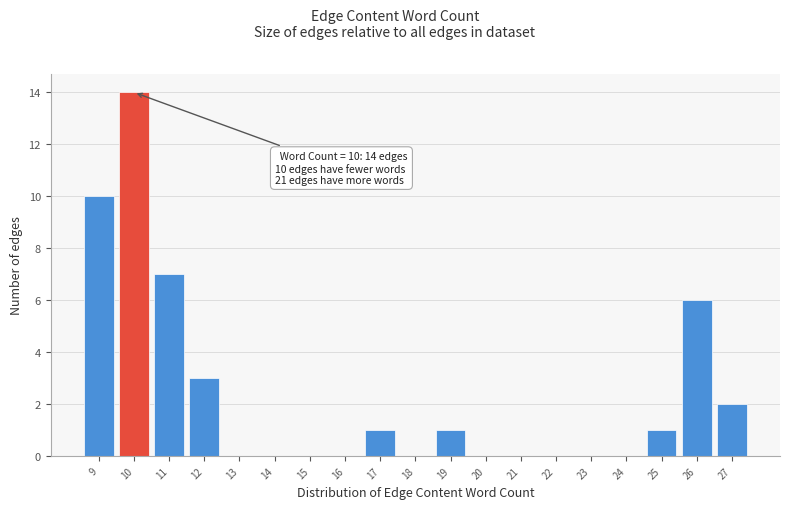

Reading left to right, list all the values displayed in this chart.

9=10	10=14	11=7	12=3	13=0	14=0	15=0	16=0	17=1	18=0	19=1	20=0	21=0	22=0	23=0	24=0	25=1	26=6	27=2